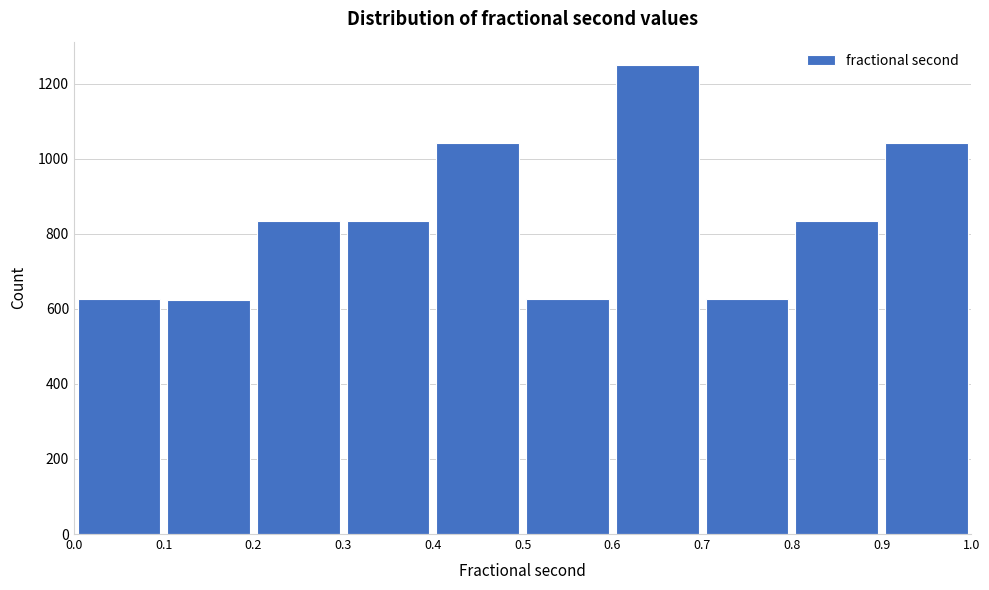

Reading left to right, transcribe this chart: for each bar, give the range it covers on the x-axis and its height. The values are not printed on the chart, so give them approximately, as read against the axis.

0.0 to 0.1: 620
0.1 to 0.2: 620
0.2 to 0.3: 840
0.3 to 0.4: 840
0.4 to 0.5: 1040
0.5 to 0.6: 620
0.6 to 0.7: 1240
0.7 to 0.8: 620
0.8 to 0.9: 840
0.9 to 1.0: 1040